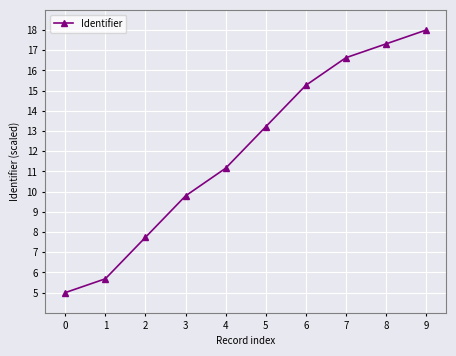

Reading right to left, list all the values displayed in this chart.

18.0	17.3	16.6	15.3	13.2	11.2	9.8	7.7	5.7	5.0